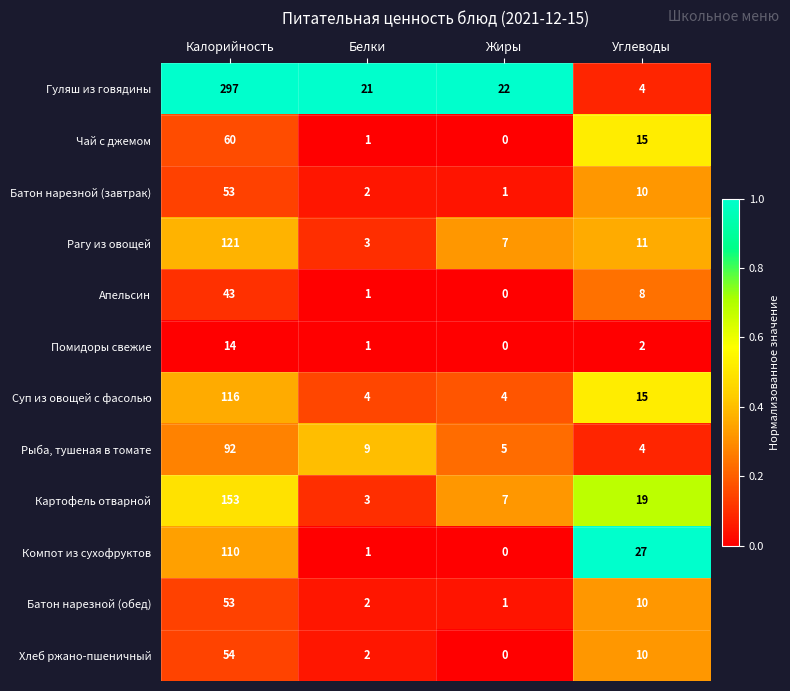

Which series changed the most between Жиры and Углеводы?

Компот из сухофруктов